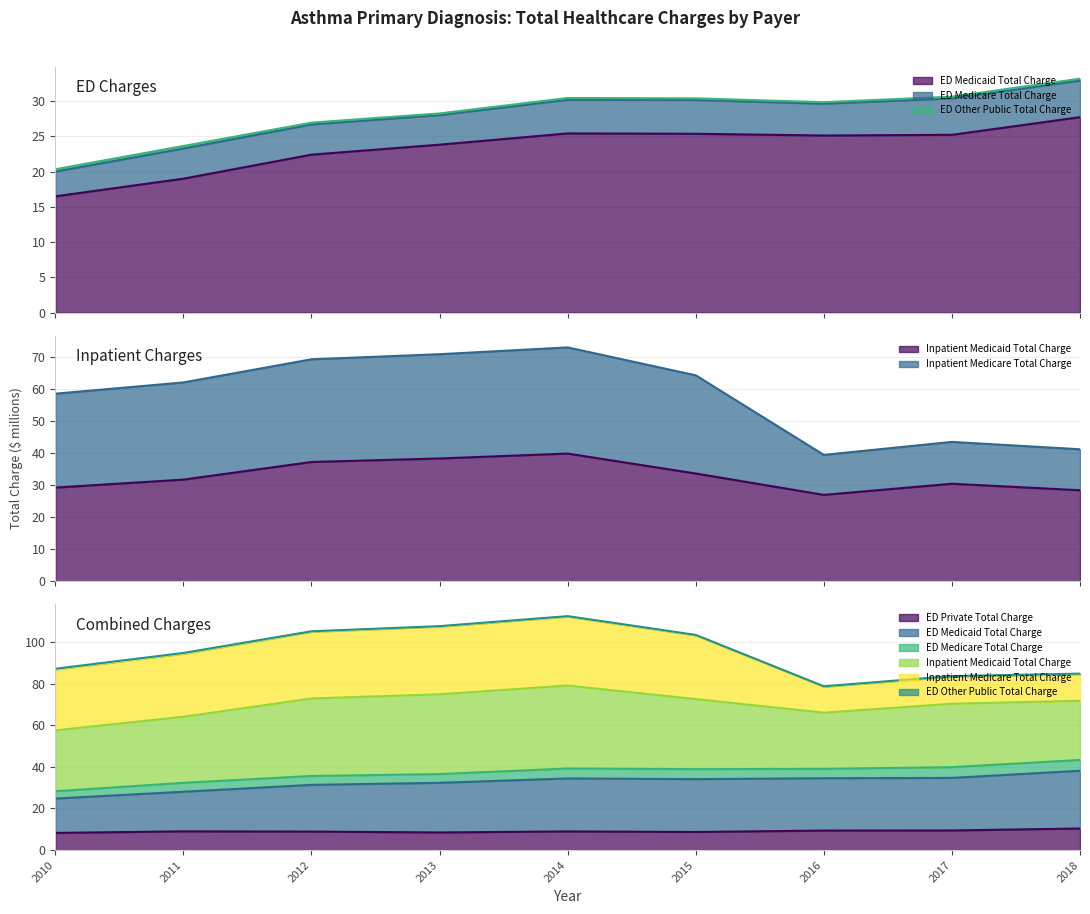

How many data points in Inpatient Medicaid Total Charge are above 31?

5